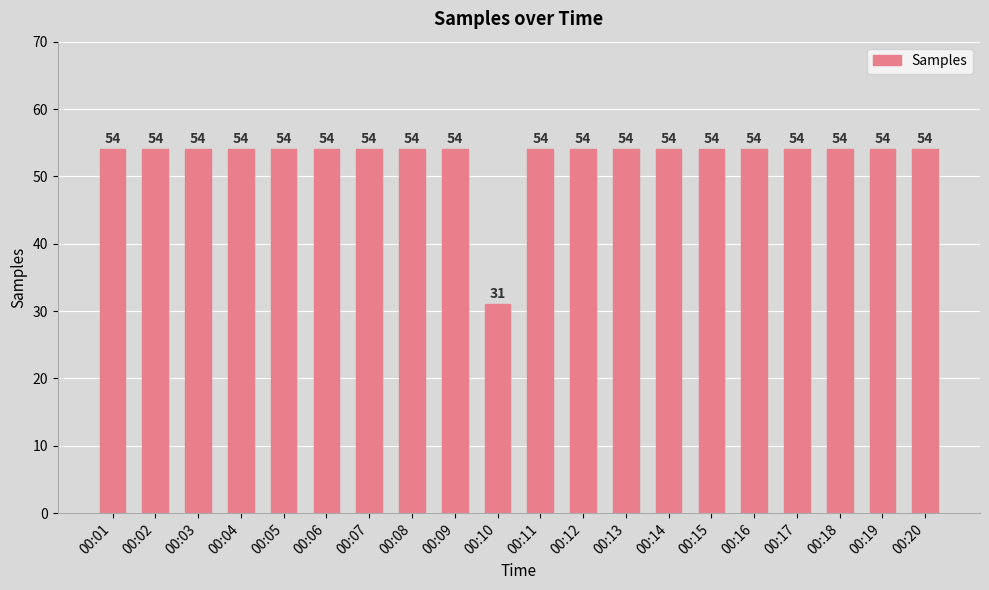

What is the sum of all values?

1057